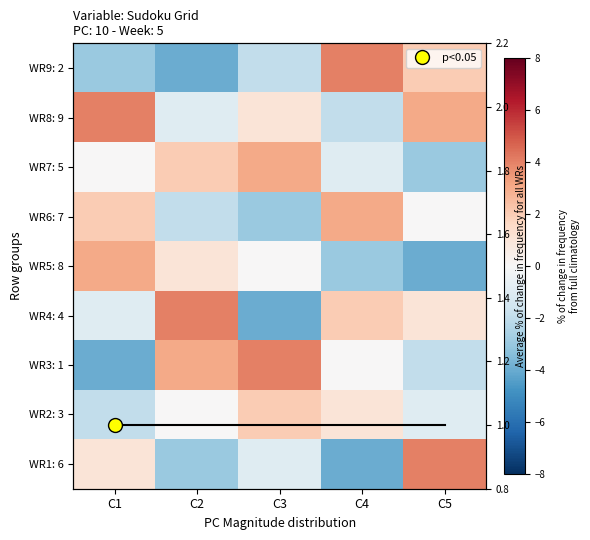

What is the maximum value shown in the chart?

4